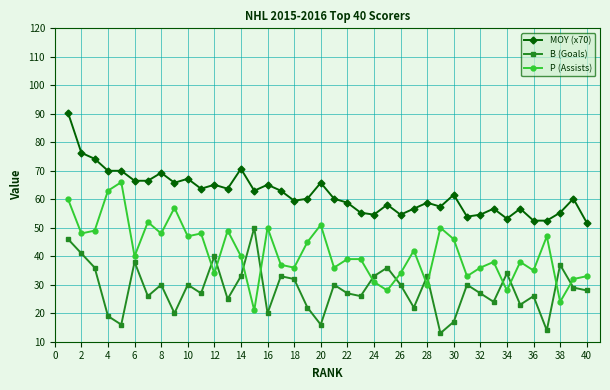

What is the value of the P (Assists) point at the 37th from the left?

47.0